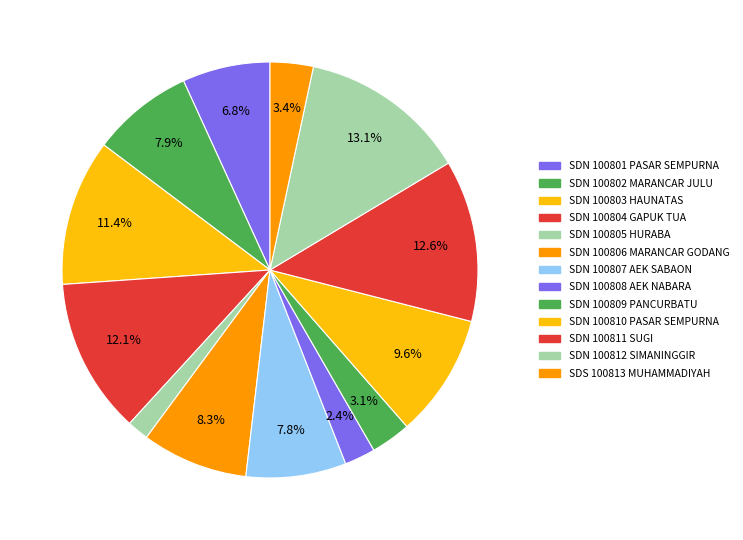

Which slice is the smallest?

SDN 100805 HURABA